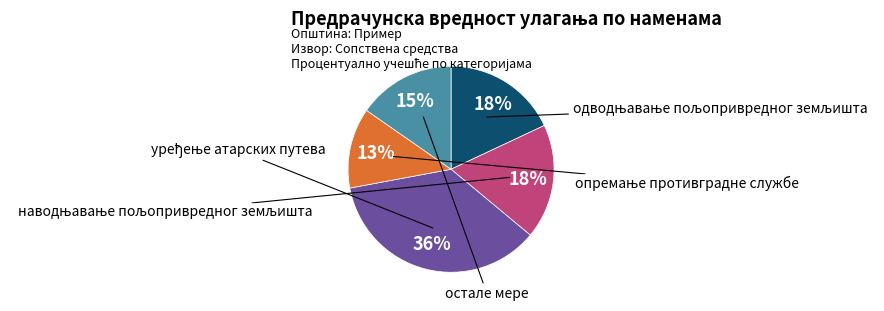

Does any single category account for the majority?

No